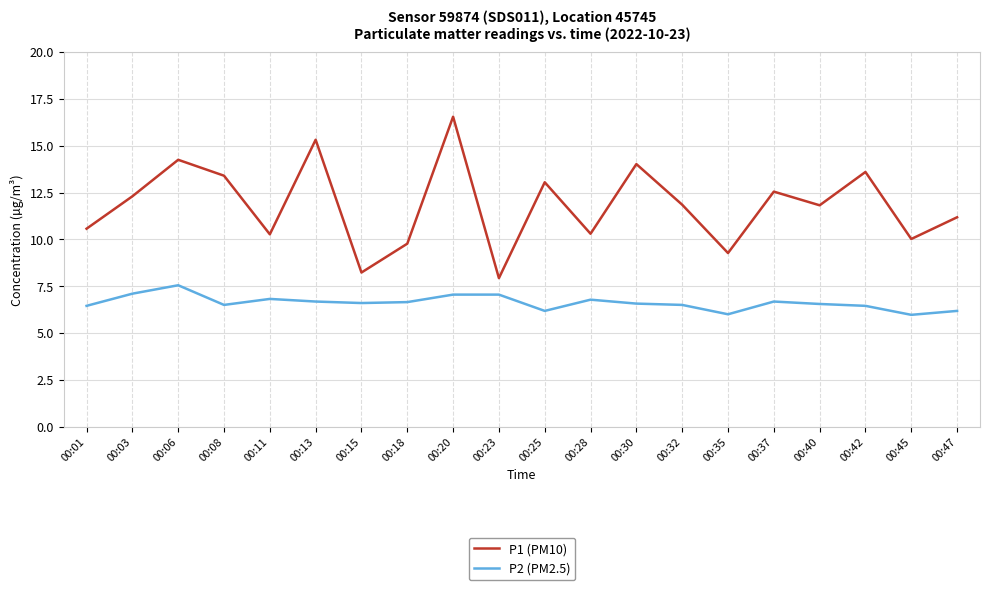

How many values in the P1 (PM10) series are below 11?

8